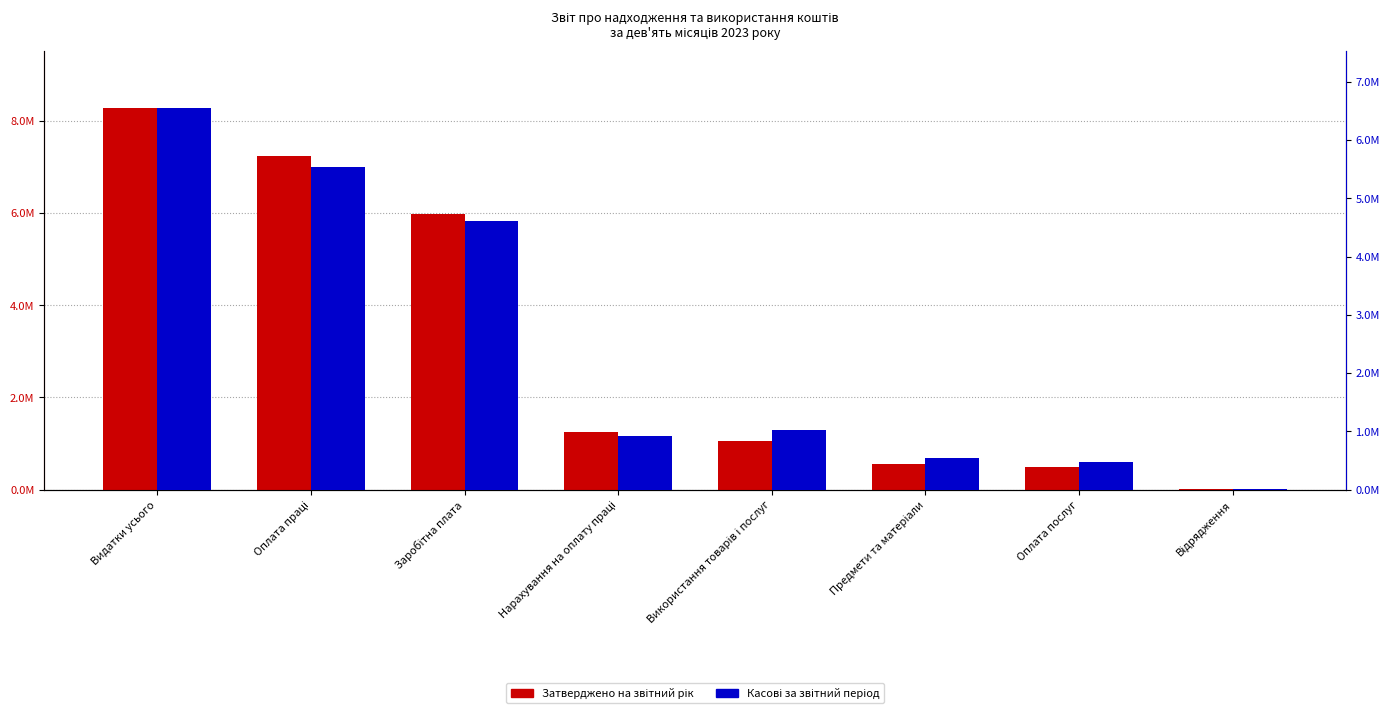

Which series has the largest range (max minus min)?

Затверджено на звітний рік